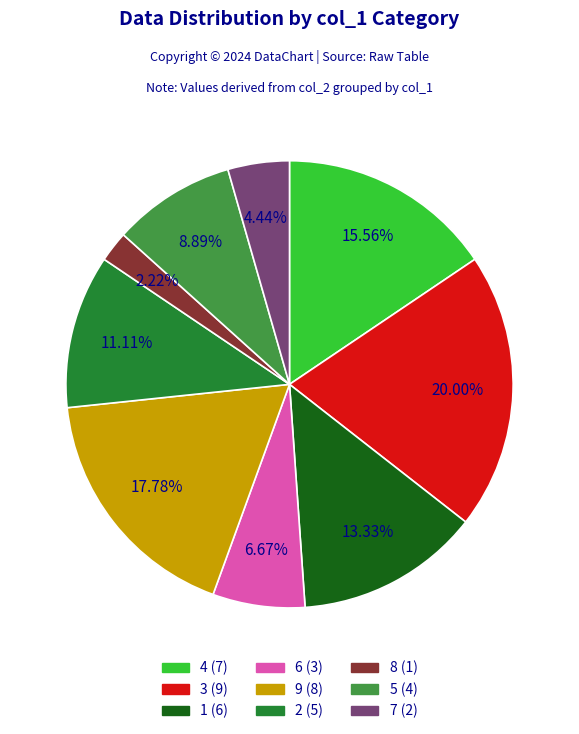

To the nearest percent, what is the difference between the largest and smallest slice percentages?

18%